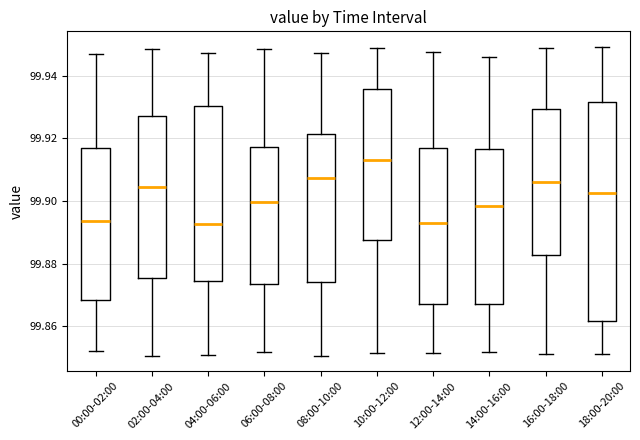

Reading left to right, read every box against the y-axis: the position of its median line, the range the box covers, and the ends of its whiskers. The values are not printed on the chart, so give them approximately, as read against the axis.

00:00-02:00: median 99.894, box 99.868 to 99.916, whiskers 99.852 to 99.946
02:00-04:00: median 99.904, box 99.876 to 99.928, whiskers 99.850 to 99.948
04:00-06:00: median 99.892, box 99.874 to 99.930, whiskers 99.850 to 99.948
06:00-08:00: median 99.900, box 99.874 to 99.918, whiskers 99.852 to 99.948
08:00-10:00: median 99.908, box 99.874 to 99.922, whiskers 99.850 to 99.948
10:00-12:00: median 99.914, box 99.888 to 99.936, whiskers 99.852 to 99.950
12:00-14:00: median 99.892, box 99.866 to 99.916, whiskers 99.852 to 99.948
14:00-16:00: median 99.898, box 99.868 to 99.916, whiskers 99.852 to 99.946
16:00-18:00: median 99.906, box 99.882 to 99.930, whiskers 99.852 to 99.950
18:00-20:00: median 99.902, box 99.862 to 99.932, whiskers 99.852 to 99.950